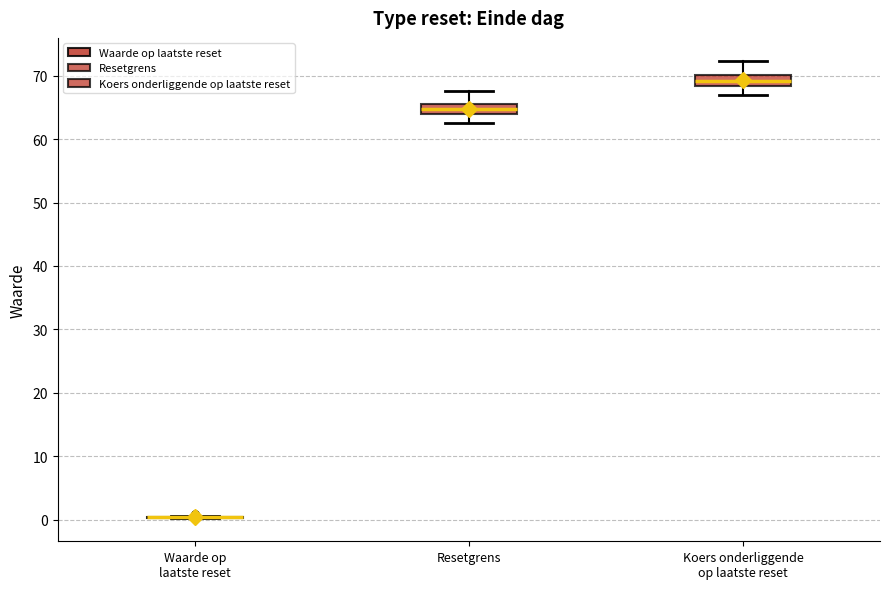

Reading left to right, transcribe this box plot: for each box, give where its median line is, the range the box spans, and where its two whiskers end, as read against the y-axis. The values are not printed on the chart, so give them approximately, as read against the axis.

Waarde op laatste reset: box collapsed to a line at 0, whiskers 0 to 1
Resetgrens: median 65, box 64 to 66, whiskers 63 to 68
Koers onderliggende op laatste reset: median 69, box 68 to 70, whiskers 67 to 72